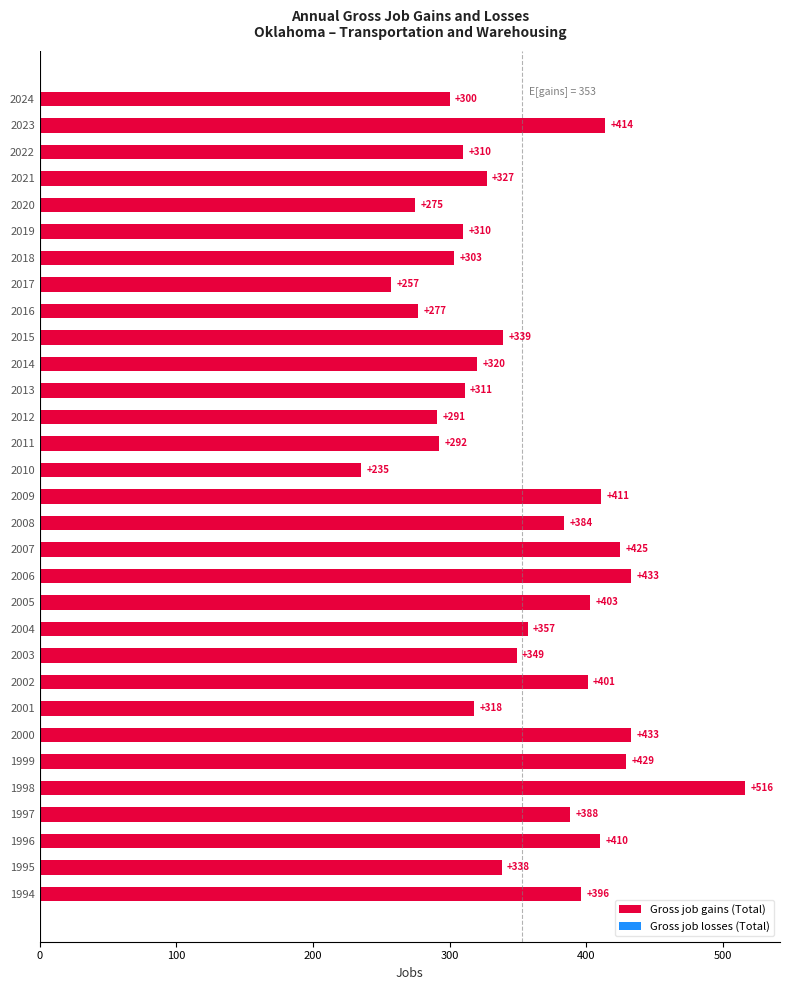

What is the greatest value displayed?

516